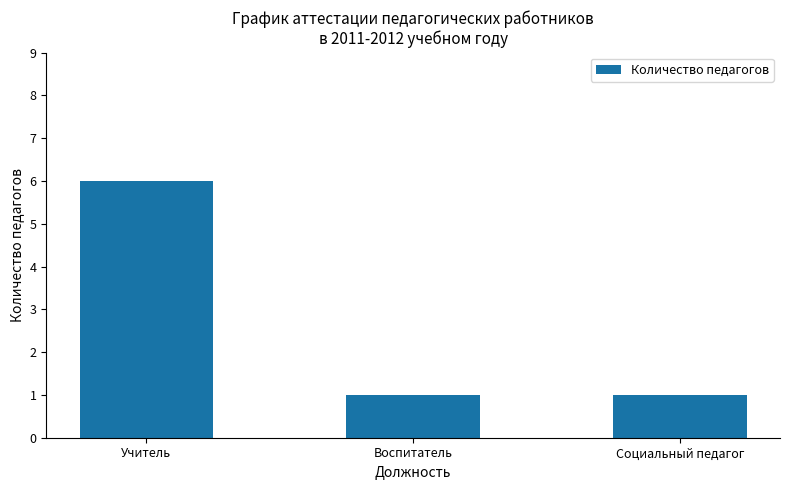

What is the value of the 2nd bar from the left?

1